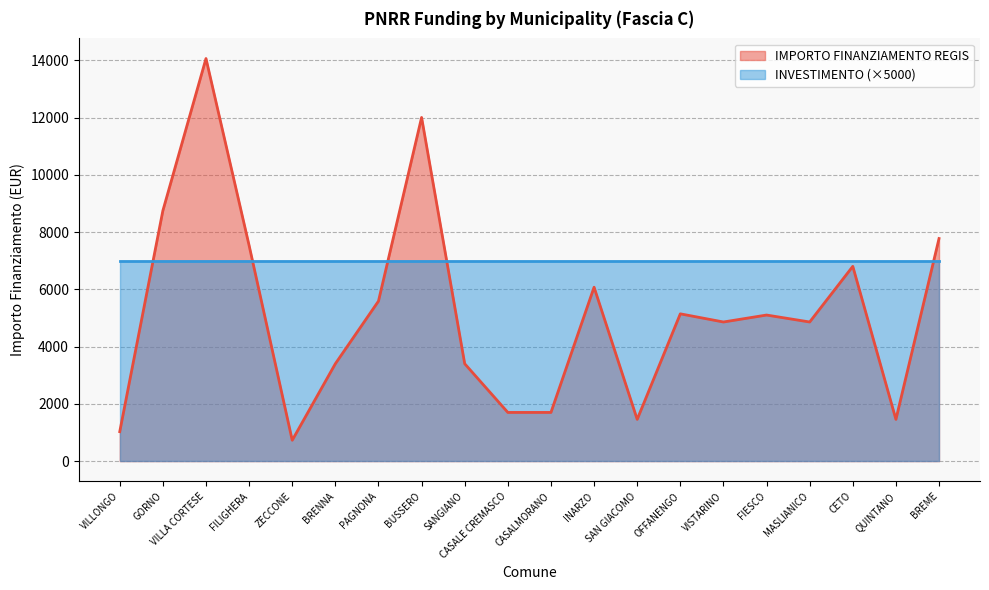

Is it true that the value at FIESCO is 5103?

True